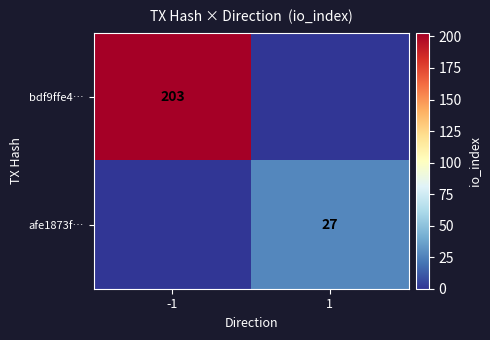

True or false: bdf9ffe4… has a value of 121 at -1.

False